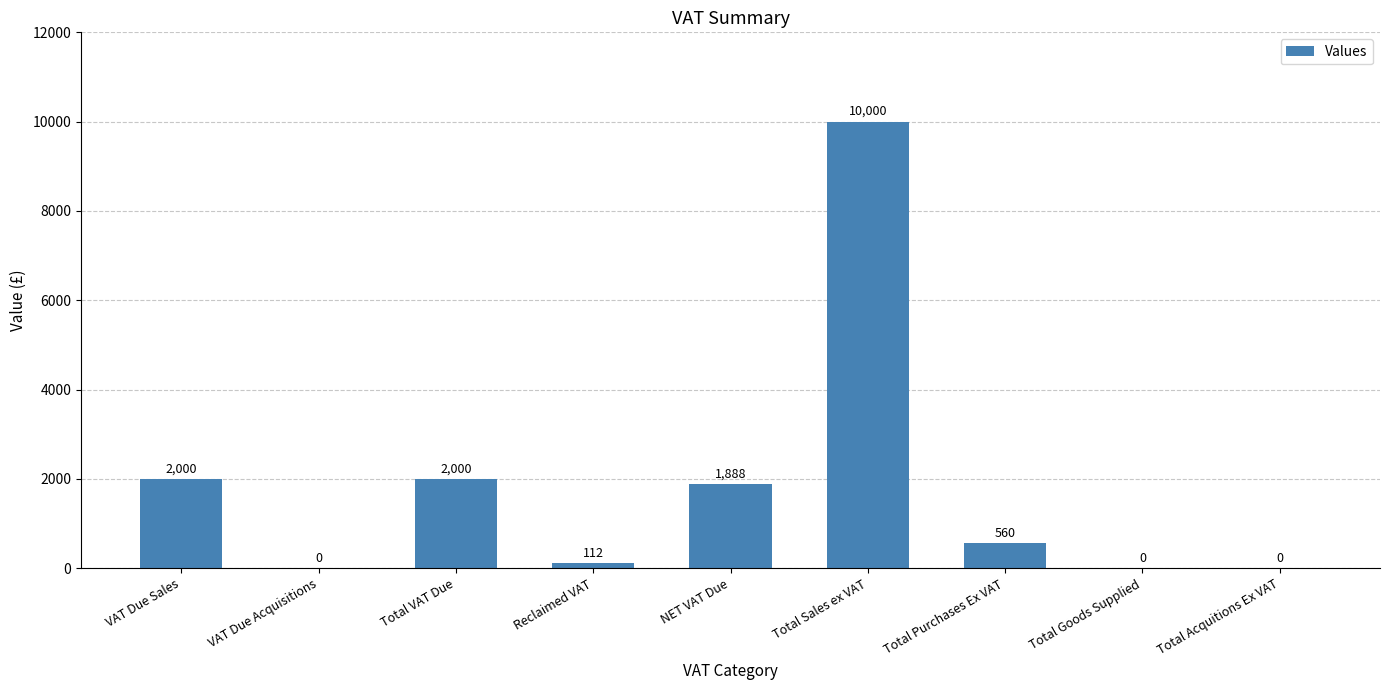

True or false: the data shows 4583 at Total Sales ex VAT.

False